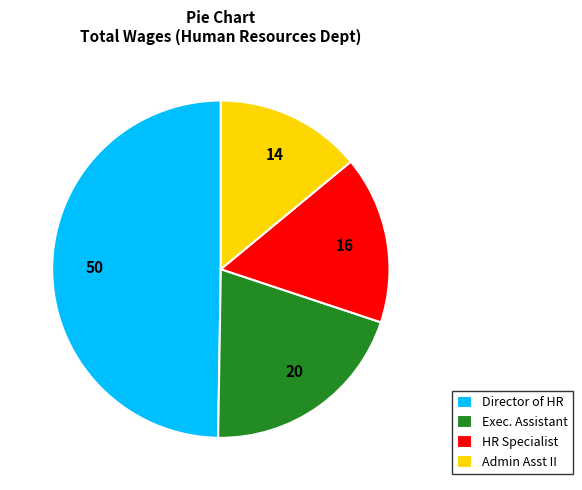

Rank the categories by value from highest to lowest.

Director of HR, Exec. Assistant, HR Specialist, Admin Asst II